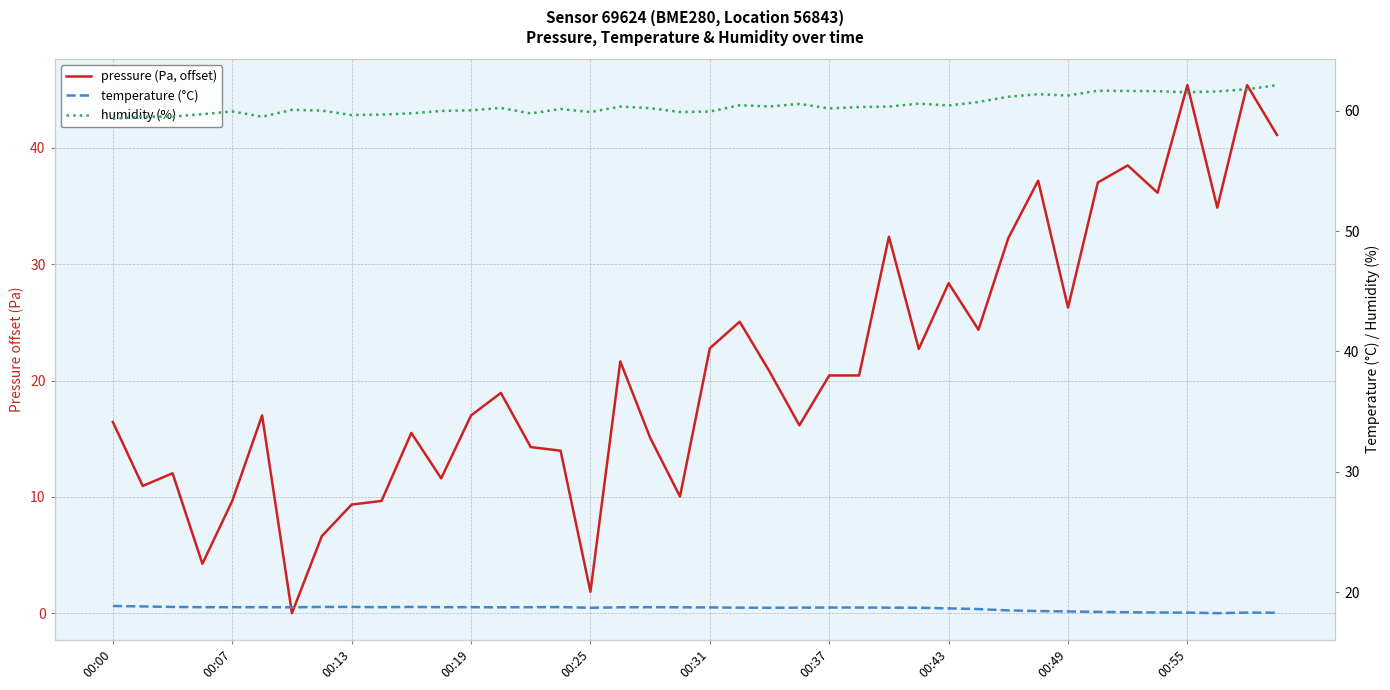

What is the highest value of the temperature (°C) series?

18.9